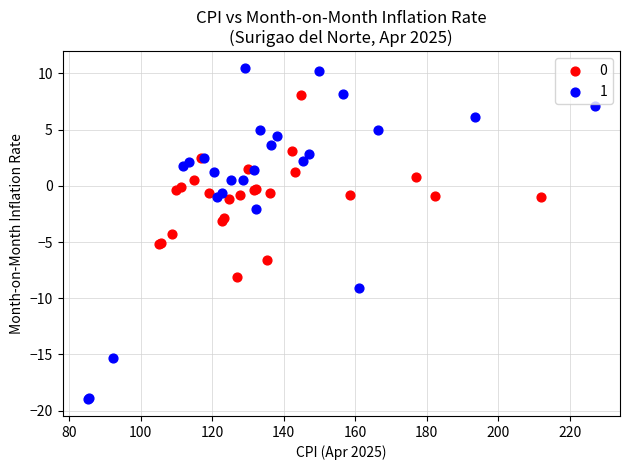

What are all the series names shown in the legend?

0, 1